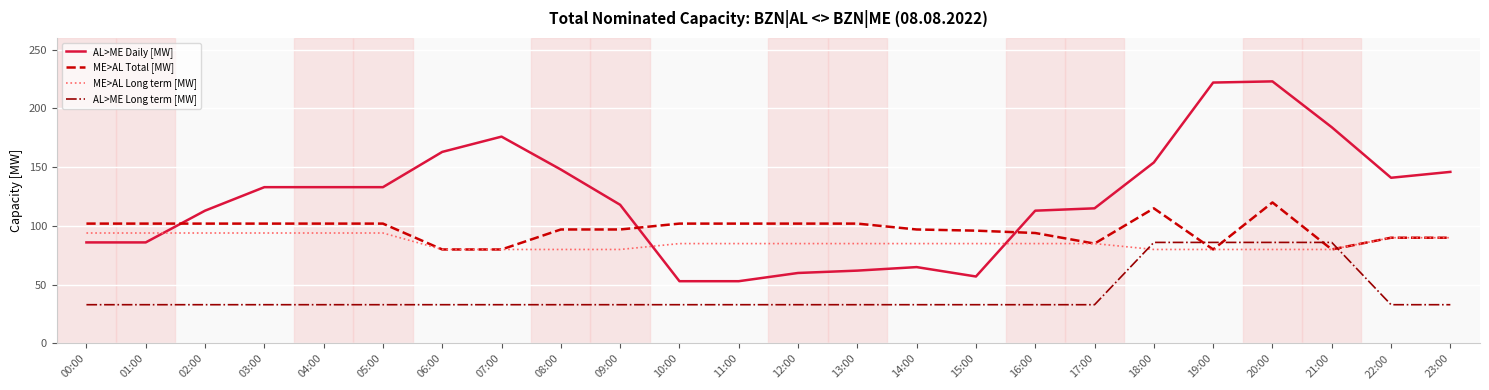

How many lines are shown in the chart?

4